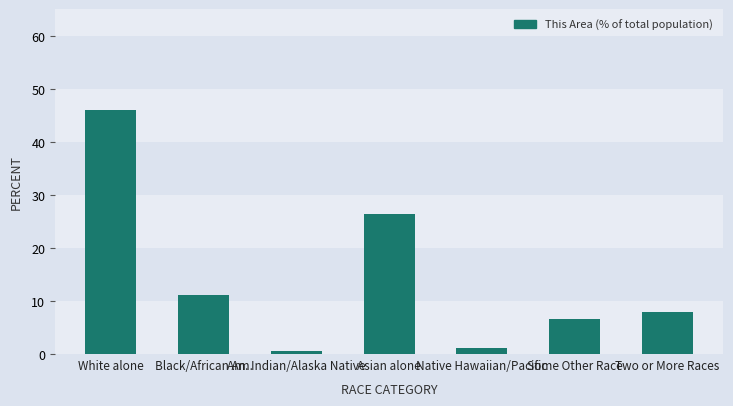

What is the ratio of the value at Am. Indian/Alaska Native to the value at Black/African Am.?

0.1